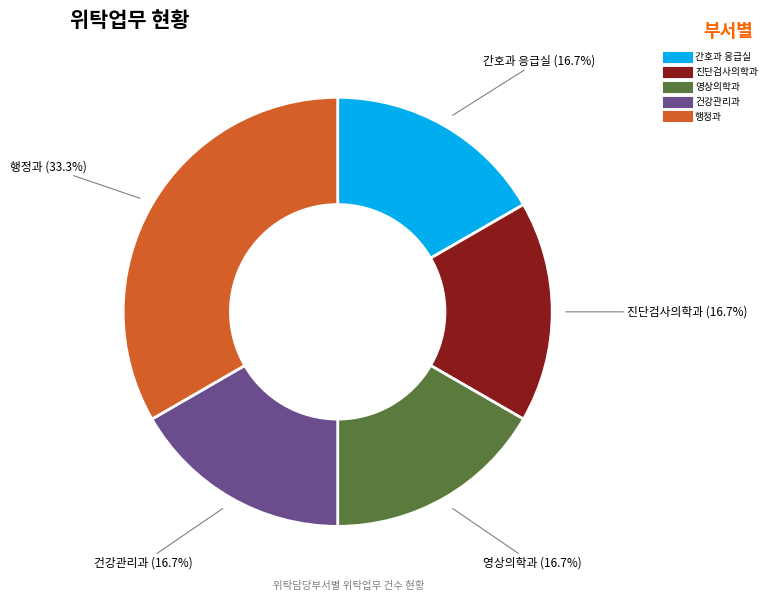

What is the largest slice in the pie chart?

행정과